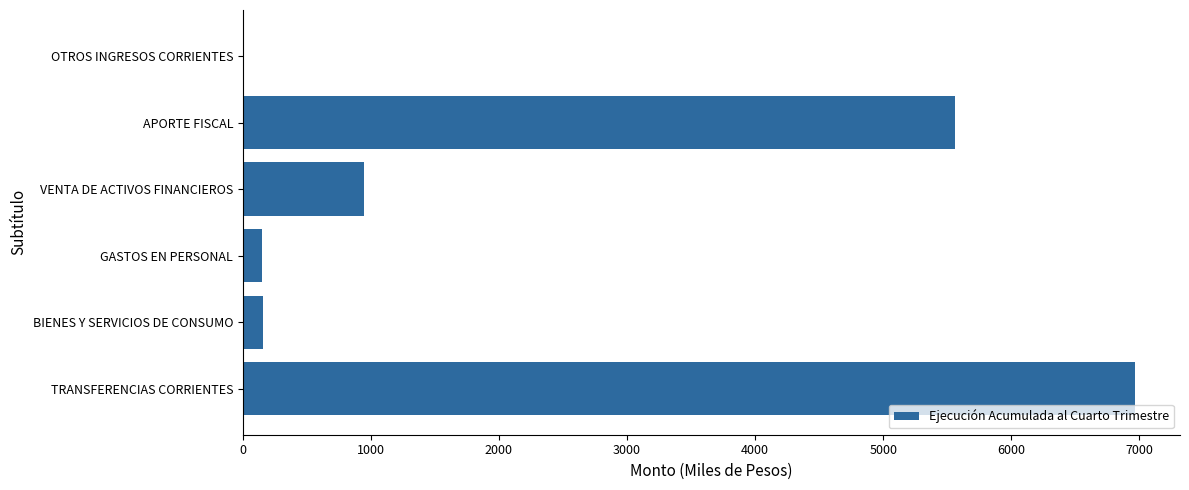

What is the greatest value displayed?

6968